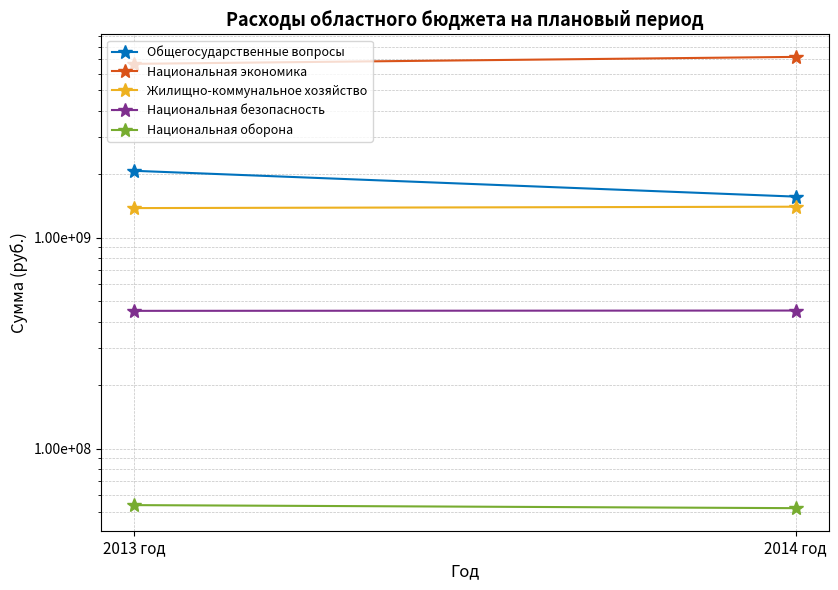

Between 2013 год and 2014 год, which series saw the biggest shift?

Национальная экономика